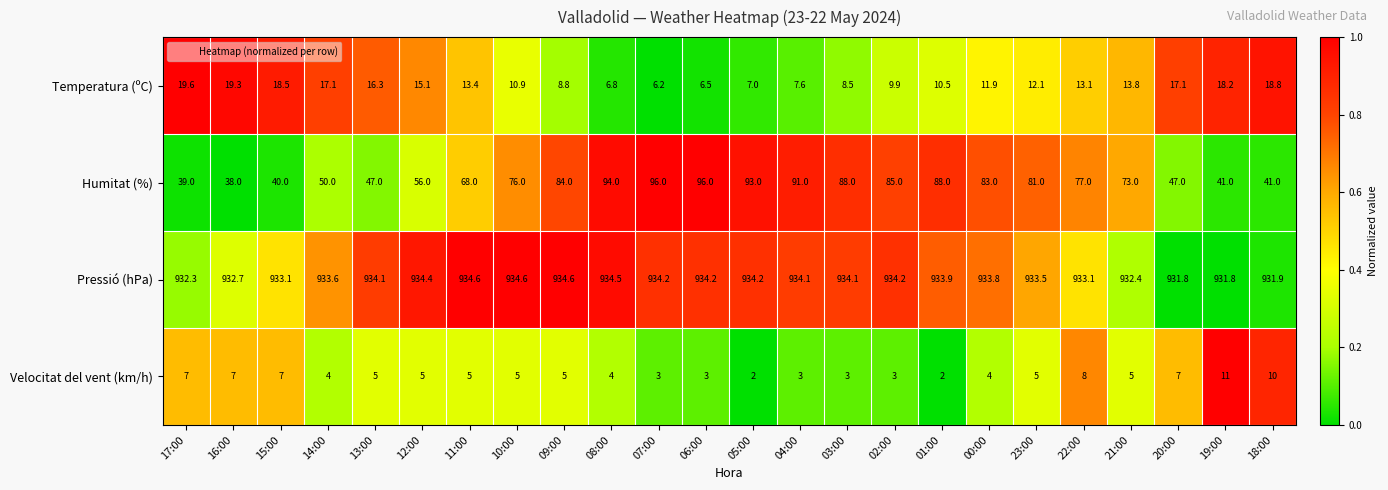

Is the value of Pressió (hPa) at 18:00 greater than the value of Temperatura (ºC) at 09:00?

Yes